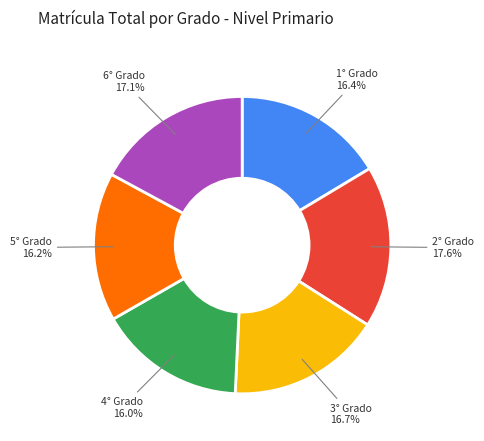

Is there a majority slice in this chart?

No